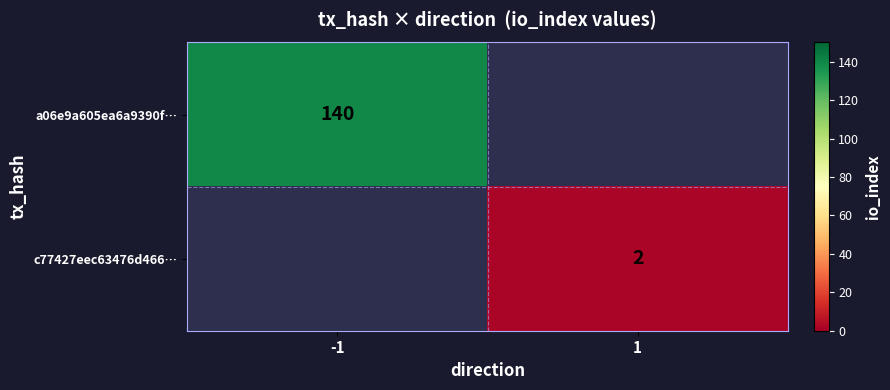

True or false: a06e9a605ea6a9390f… has a value of 92 at -1.

False